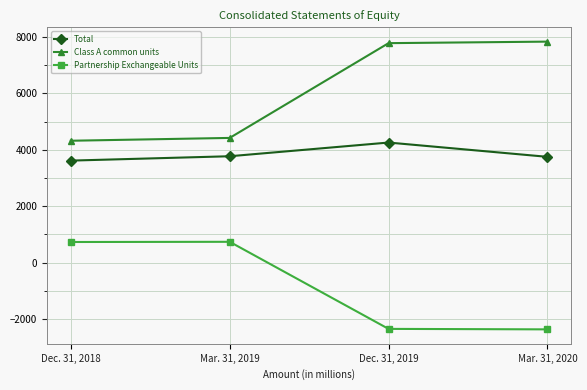

What is the difference between the maximum and minimum values in the Class A common units series?

3517